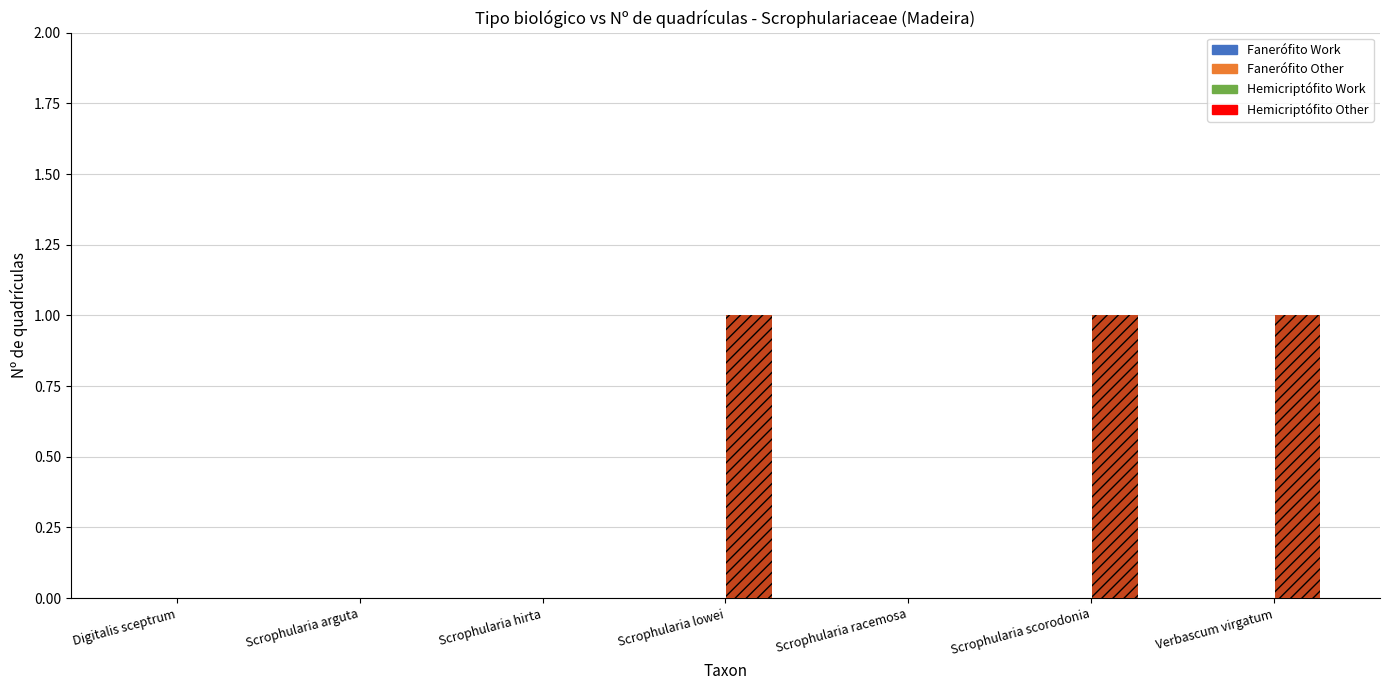

What is the difference between the second highest and second lowest values in the Hemicriptófito Other series?

1